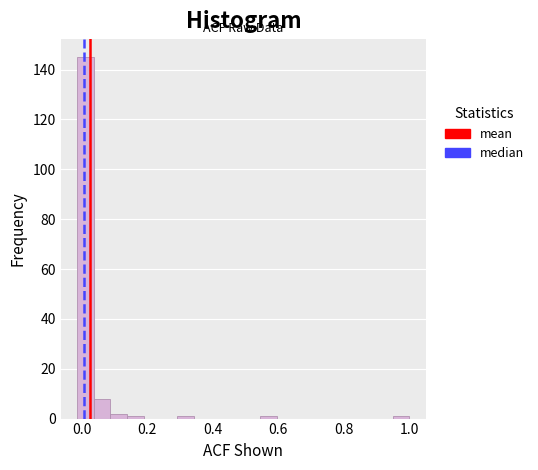

Read against the x-axis, roughly where is the centre of the tallest bar?

0.02